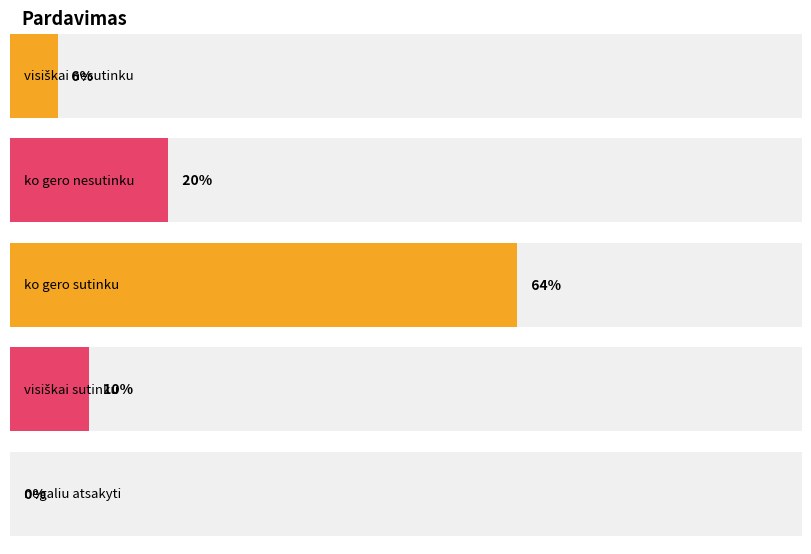

The value at visiškai nesutinku is 8. True or false?

False